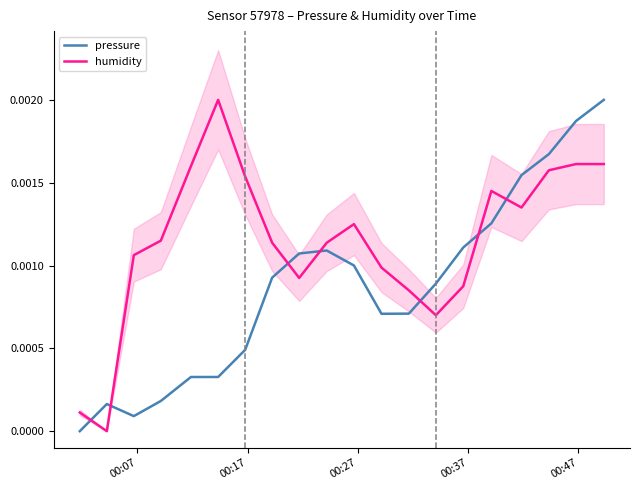

Which series ends up on top after the final intersection of humidity and pressure?

pressure